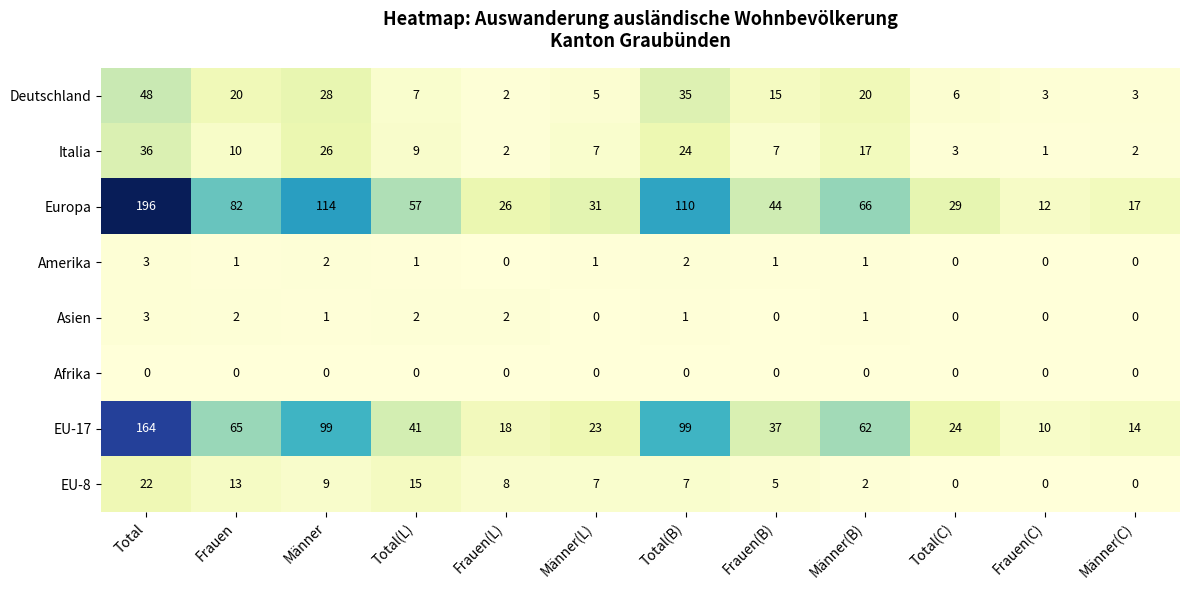

What is the spread (max minus min) of values at Total?

196